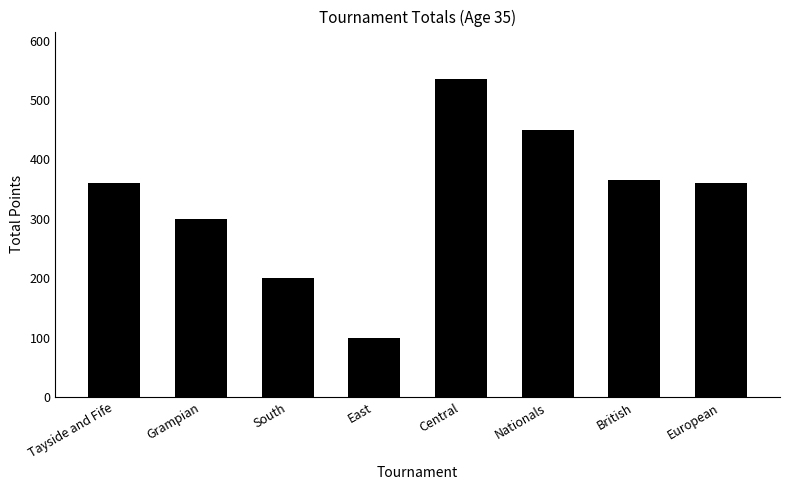

The value at Tayside and Fife is 360. True or false?

True